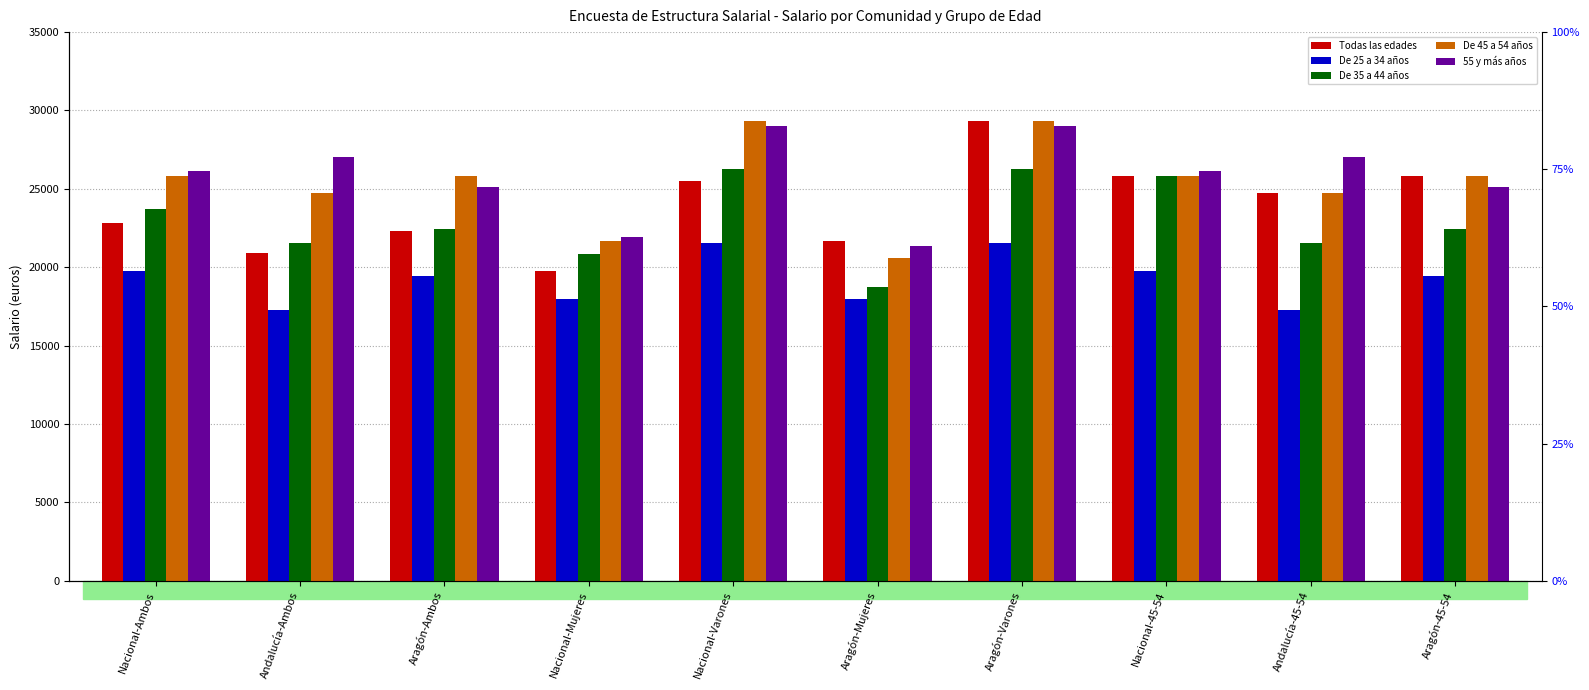

Read the De 45 a 54 años value at Andalucía-45-54.

24706.2